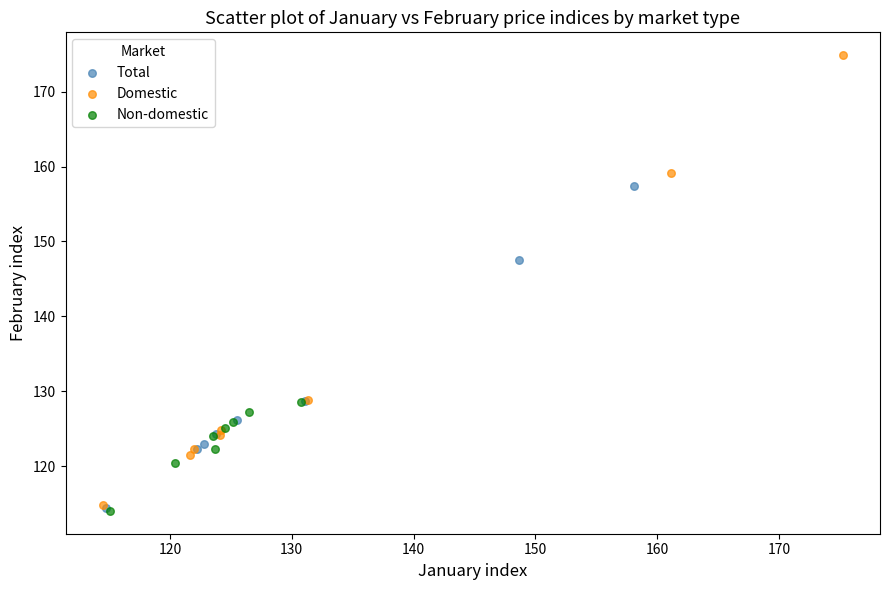

Which series reaches the maximum Y coordinate?

Domestic